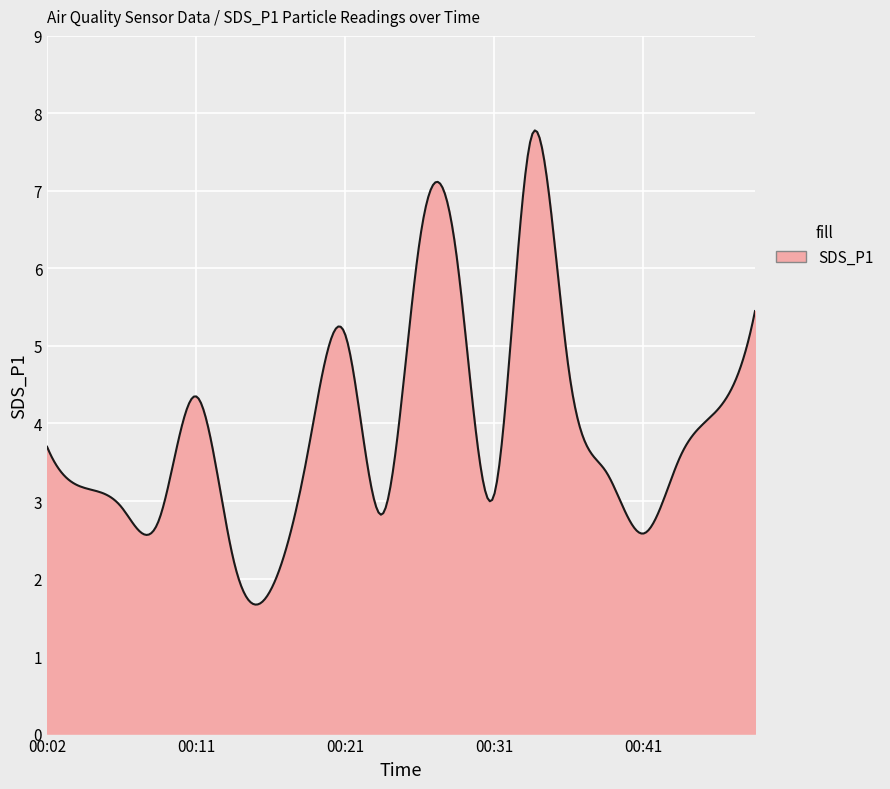

What is the difference between the maximum and minimum values?

6.1